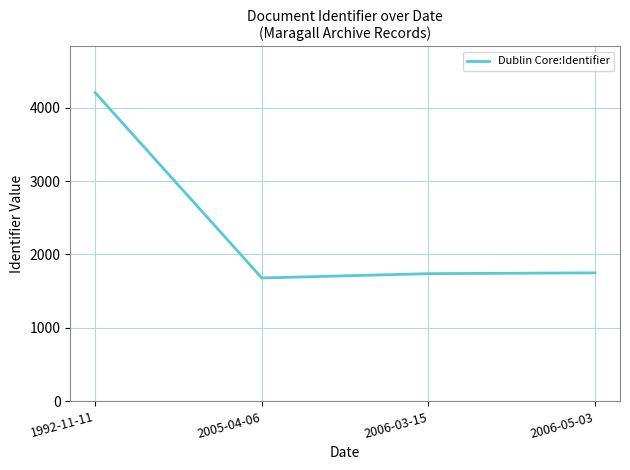

What is the sum of all values?

9371